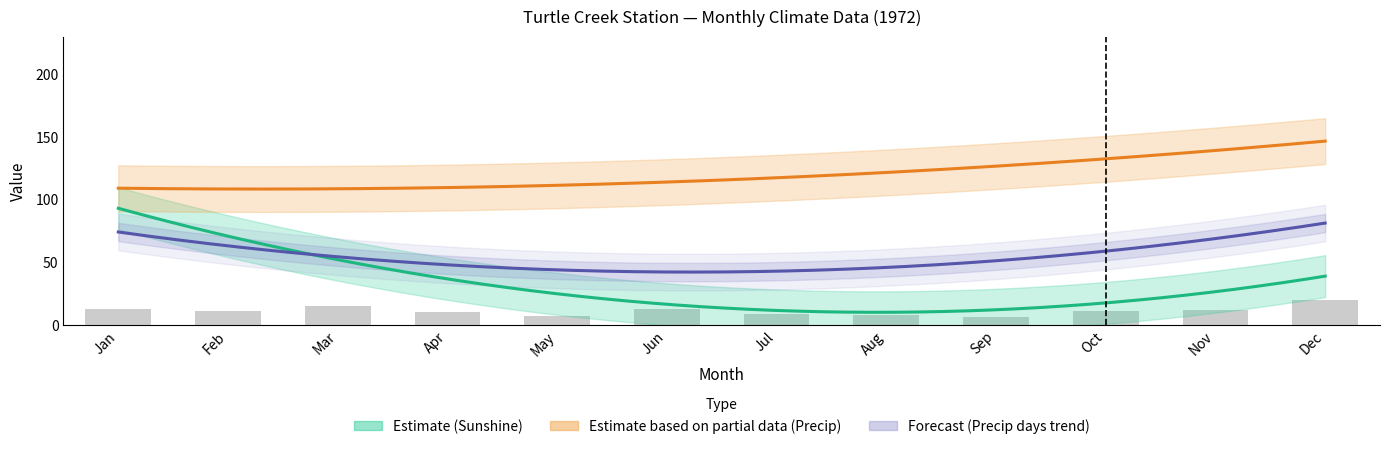

Where does the S (Sunshine hours) series first go above 14?

1